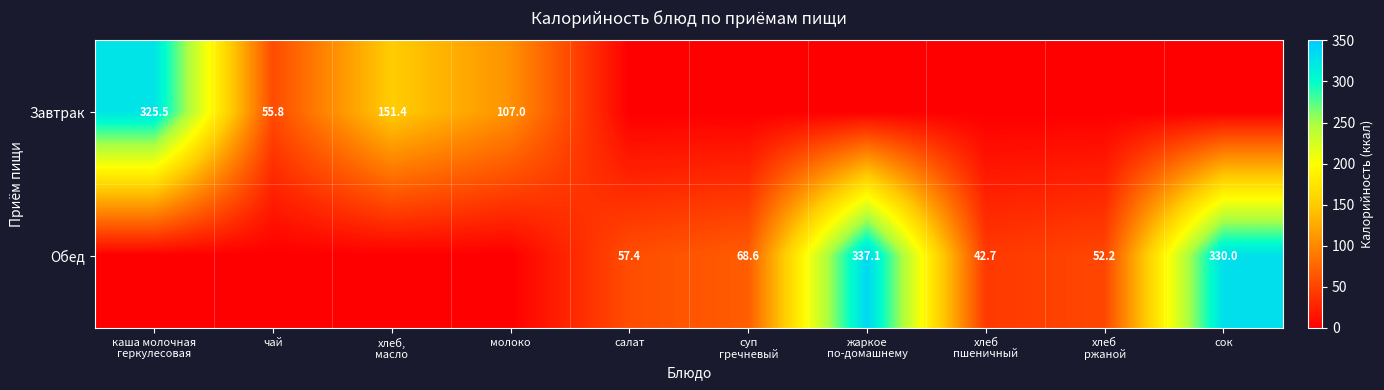

The value of Завтрак at чай is 55.8. True or false?

True